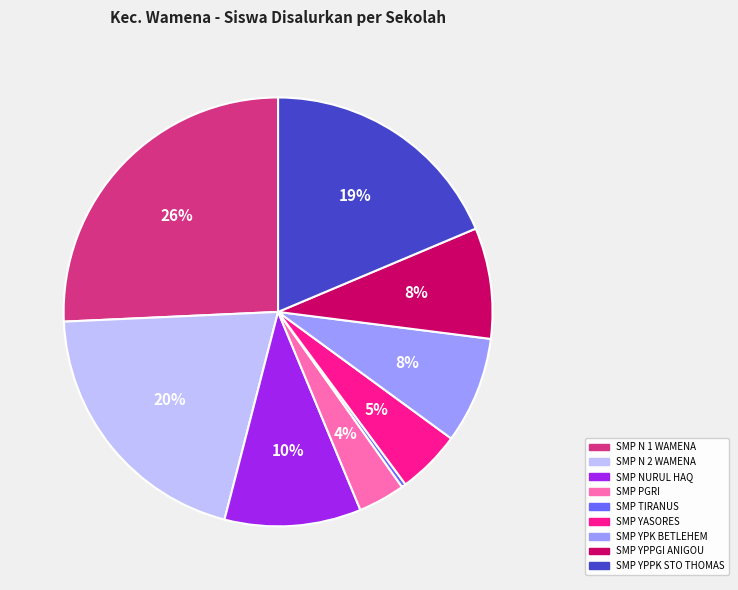

To the nearest percent, what is the average slice percentage?

11%